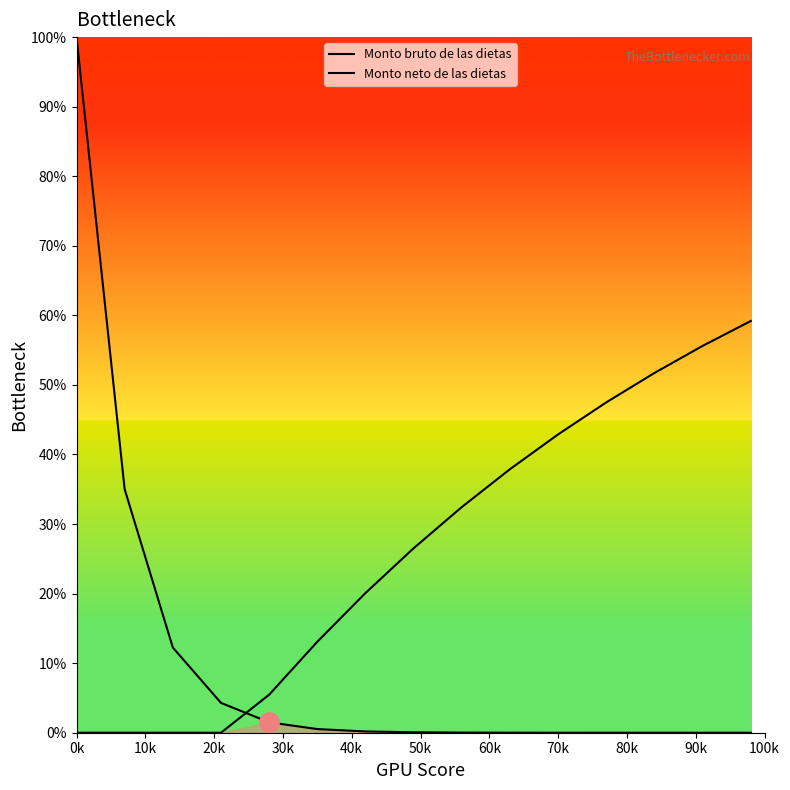

Which category has the highest value across all series?

0k